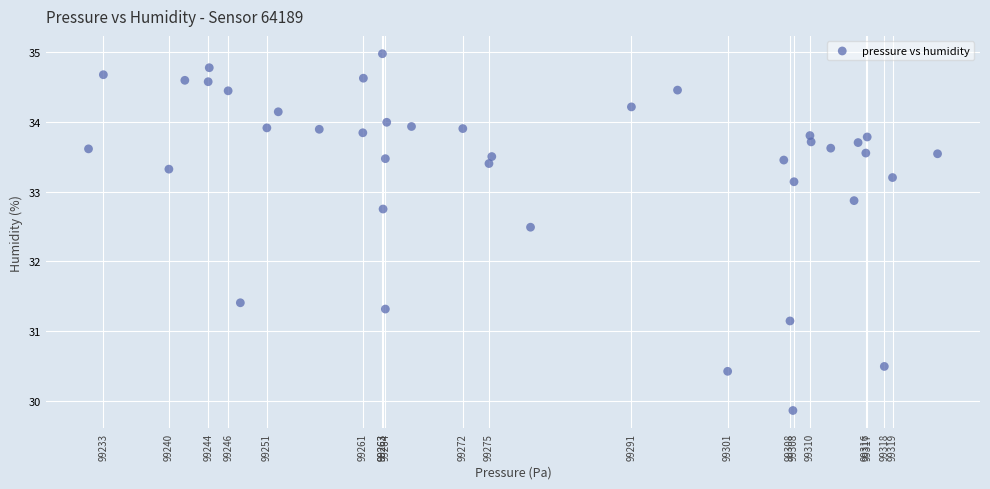

What Y value in the scatter plot is closest to 32?

32.5